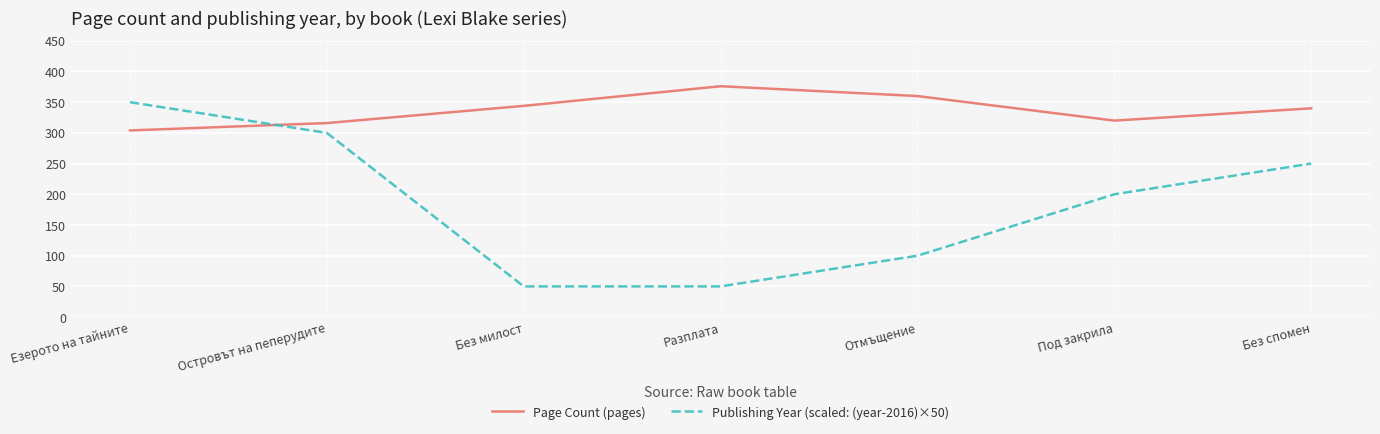

Which category has the highest value in the Publishing Year (scaled: (year-2016)×50) series?

Езерото на тайните